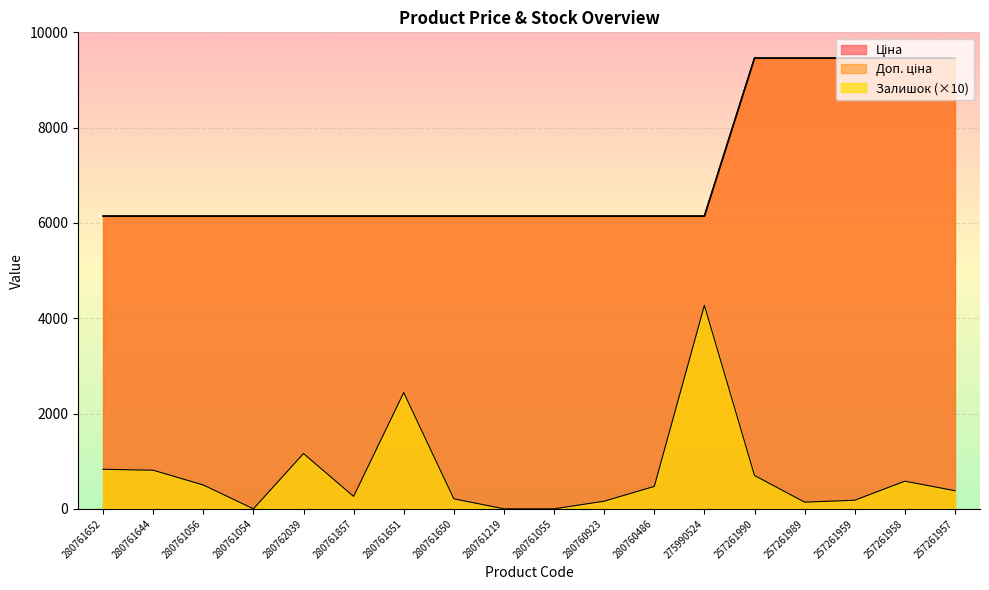

True or false: Доп. ціна has more than 0 interior local peaks.

False